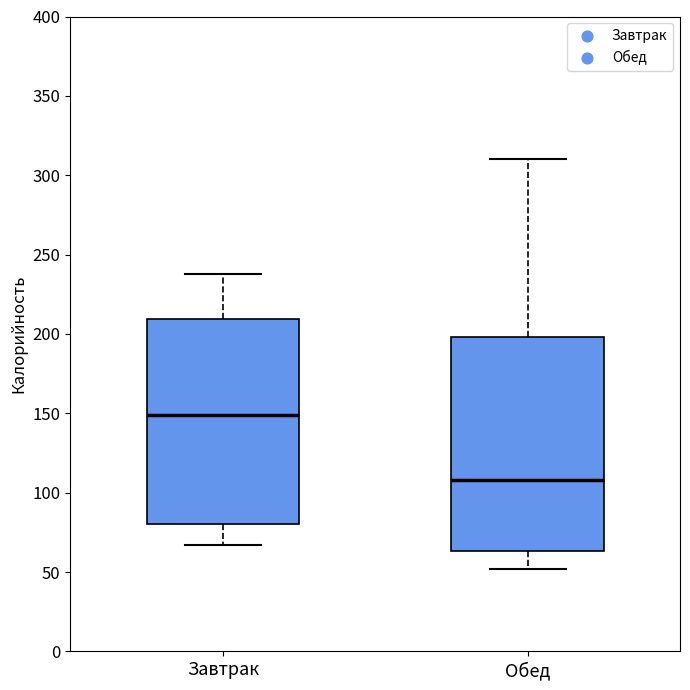

Which box has the highest median line?

Завтрак